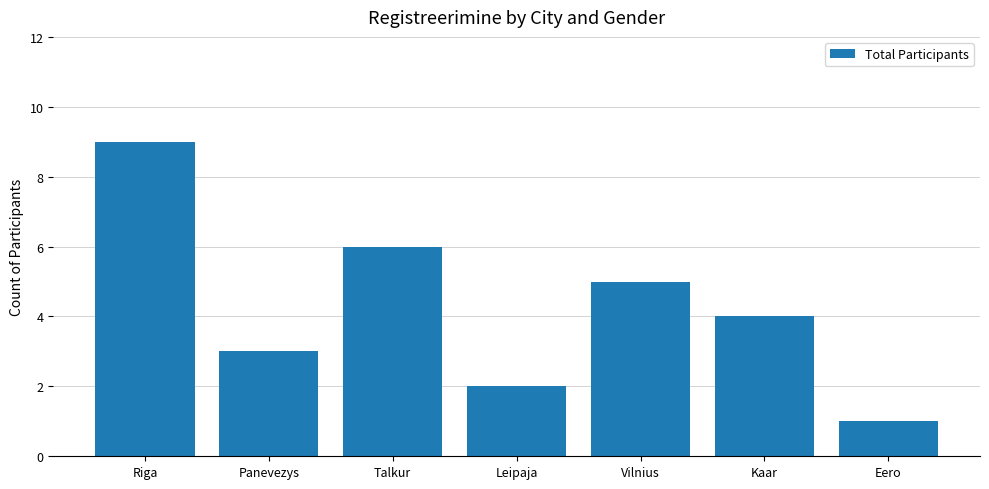

What is the label of the 6th bar from the right?

Panevezys